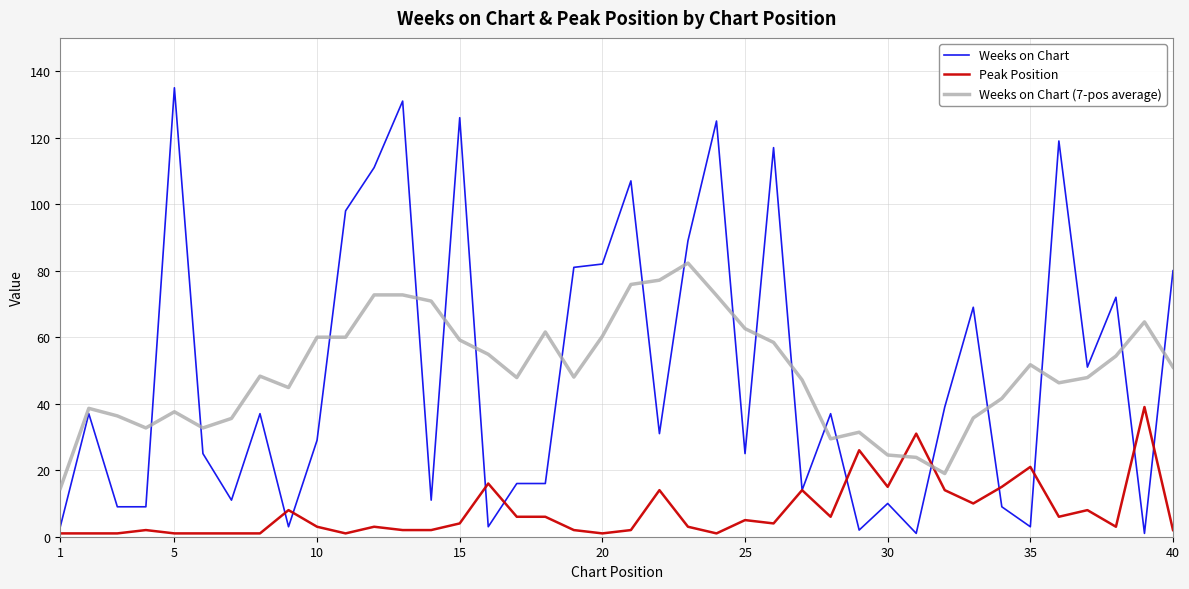

True or false: Weeks on Chart (7-pos average) and Weeks on Chart cross at least once.

True